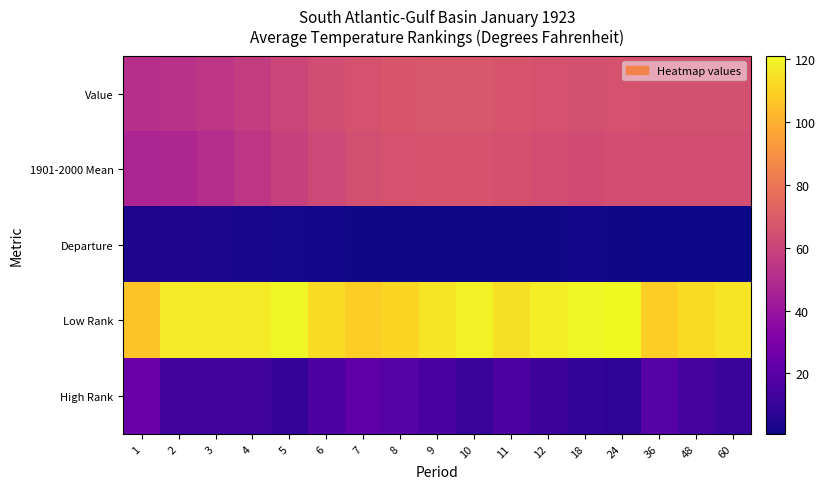

Between 1 and 36, which series saw the biggest shift?

1901-2000 Mean